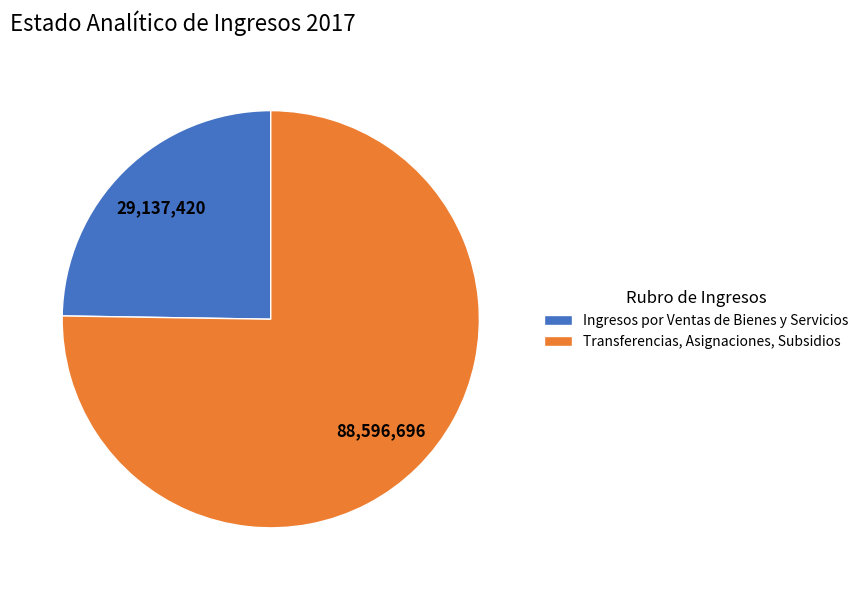

Is there any slice that represents more than half of the pie?

Yes